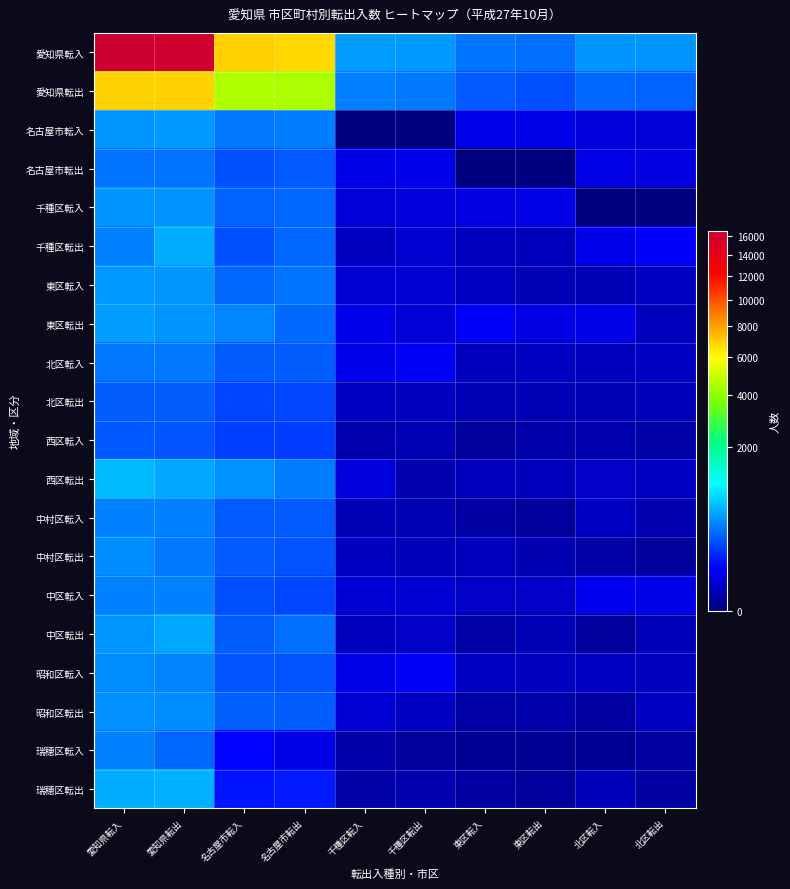

Reading left to right, transcribe all the data shown in this chart.

愛知県転入: 愛知県転入=16517	愛知県転出=16152	名古屋市転入=6982	名古屋市転出=6797	千種区転入=507	千種区転出=494	東区転入=347	東区転出=327	北区転入=470	北区転出=471
愛知県転出: 愛知県転入=6857	愛知県転出=6860	名古屋市転入=4536	名古屋市転出=4510	千種区転入=388	千種区転出=364	東区転入=260	東区転出=231	北区転入=302	北区転出=287
名古屋市転入: 愛知県転入=484	愛知県転出=494	名古屋市転入=367	名古屋市転出=383	千種区転入=0	千種区転出=0	東区転入=46	東区転出=44	北区転入=33	北区転出=29
名古屋市転出: 愛知県転入=345	愛知県転出=338	名古屋市転入=233	名古屋市転出=259	千種区転入=44	千種区転出=46	東区転入=0	東区転出=0	北区転入=39	北区転出=35
千種区転入: 愛知県転入=469	愛知県転出=458	名古屋市転入=289	名古屋市転出=302	千種区転入=29	千種区転出=33	東区転入=36	東区転出=39	北区転入=0	北区転出=0
千種区転出: 愛知県転入=400	愛知県転出=586	名古屋市転入=227	名古屋市転出=306	千種区転入=13	千種区転出=22	東区転入=13	東区転出=11	北区転入=45	北区転出=63
東区転入: 愛知県転入=496	愛知県転出=482	名古屋市転入=303	名古屋市転出=340	千種区転入=26	千種区転出=26	東区転入=15	東区転出=9	北区転入=9	北区転出=14
東区転出: 愛知県転入=523	愛知県転出=474	名古屋市転入=419	名古屋市転出=312	千種区転入=46	千種区転出=28	東区転入=61	東区転出=37	北区転入=43	北区転出=11
北区転入: 愛知県転入=356	愛知県転出=369	名古屋市転入=278	名古屋市転出=272	千種区転入=47	千種区転出=57	東区転入=12	東区転出=14	北区転入=12	北区転出=15
北区転出: 愛知県転入=277	愛知県転出=274	名古屋市転入=202	名古屋市転出=208	千種区転入=15	千種区転出=13	東区転入=8	東区転出=8	北区転入=9	北区転出=10
西区転入: 愛知県転入=257	愛知県転出=247	名古屋市転入=186	名古屋市転出=185	千種区転入=6	千種区転出=8	東区転入=2	東区転出=5	北区転入=6	北区転出=4
西区転出: 愛知県転入=646	愛知県転出=564	名古屋市転入=460	名古屋市転出=380	千種区転入=32	千種区転出=7	東区転入=12	東区転出=11	北区転入=18	北区転出=16
中村区転入: 愛知県転入=398	愛知県転出=399	名古屋市転入=269	名古屋市転出=266	千種区転入=9	千種区転出=8	東区転入=3	東区転出=2	北区転入=15	北区転出=7
中村区転出: 愛知県転入=440	愛知県転出=366	名古屋市転入=271	名古屋市転出=243	千種区転入=13	千種区転出=10	東区転入=11	東区転出=7	北区転入=4	北区転出=2
中区転入: 愛知県転入=403	愛知県転出=398	名古屋市転入=230	名古屋市転出=208	千種区転入=26	千種区転出=22	東区転入=17	東区転出=17	北区転入=50	北区転出=43
中区転出: 愛知県転入=477	愛知県転出=565	名古屋市転入=273	名古屋市転出=324	千種区転入=13	千種区転出=17	東区転入=4	東区転出=9	北区転入=2	北区転出=10
昭和区転入: 愛知県転入=436	愛知県転出=406	名古屋市転入=246	名古屋市転出=244	千種区転入=44	千種区転出=58	東区転入=16	東区転出=13	北区転入=14	北区転出=13
昭和区転出: 愛知県転入=450	愛知県転出=440	名古屋市転入=283	名古屋市転出=278	千種区転入=25	千種区転出=16	東区転入=4	東区転出=5	北区転入=3	北区転出=15
瑞穂区転入: 愛知県転入=395	愛知県転出=304	名古屋市転入=74	名古屋市転出=42	千種区転入=5	千種区転出=2	東区転入=1	東区転出=1	北区転入=1	北区転出=3
瑞穂区転出: 愛知県転入=589	愛知県転出=607	名古屋市転入=101	名古屋市転出=107	千種区転入=4	千種区転出=7	東区転入=3	東区転出=2	北区転入=10	北区転出=3